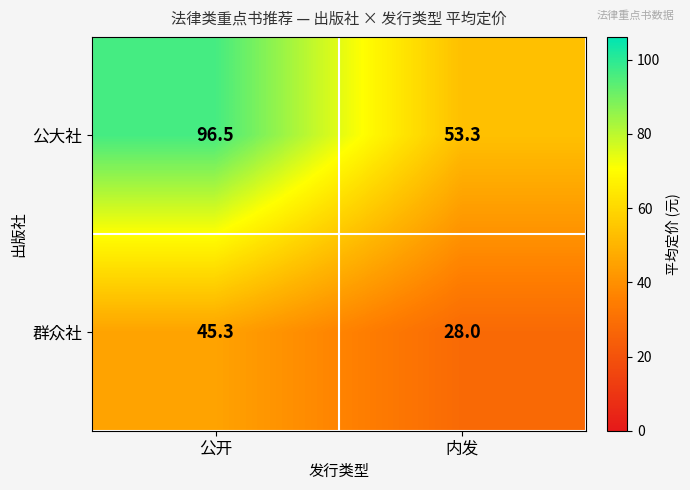

What is the difference between the 公大社 values at 内发 and 公开?

43.2